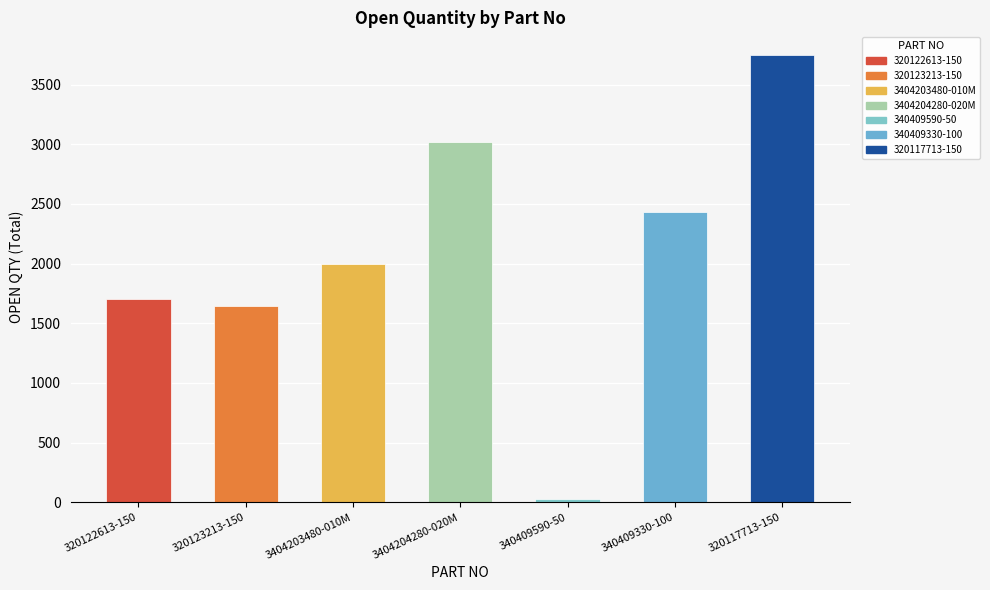

What is the difference between the maximum and minimum values?

3723